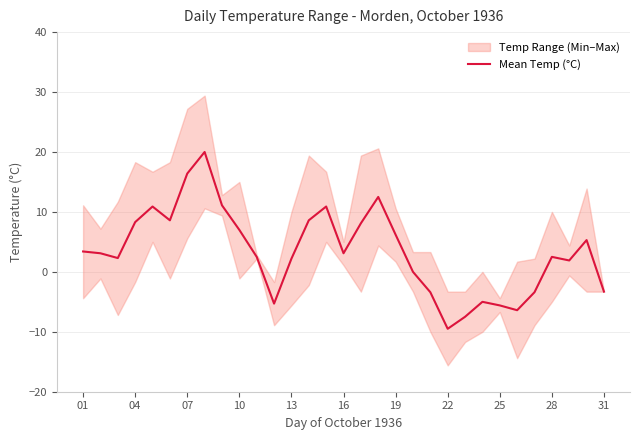

The value of Mean Temp (°C) at 19 is 6.2. True or false?

True